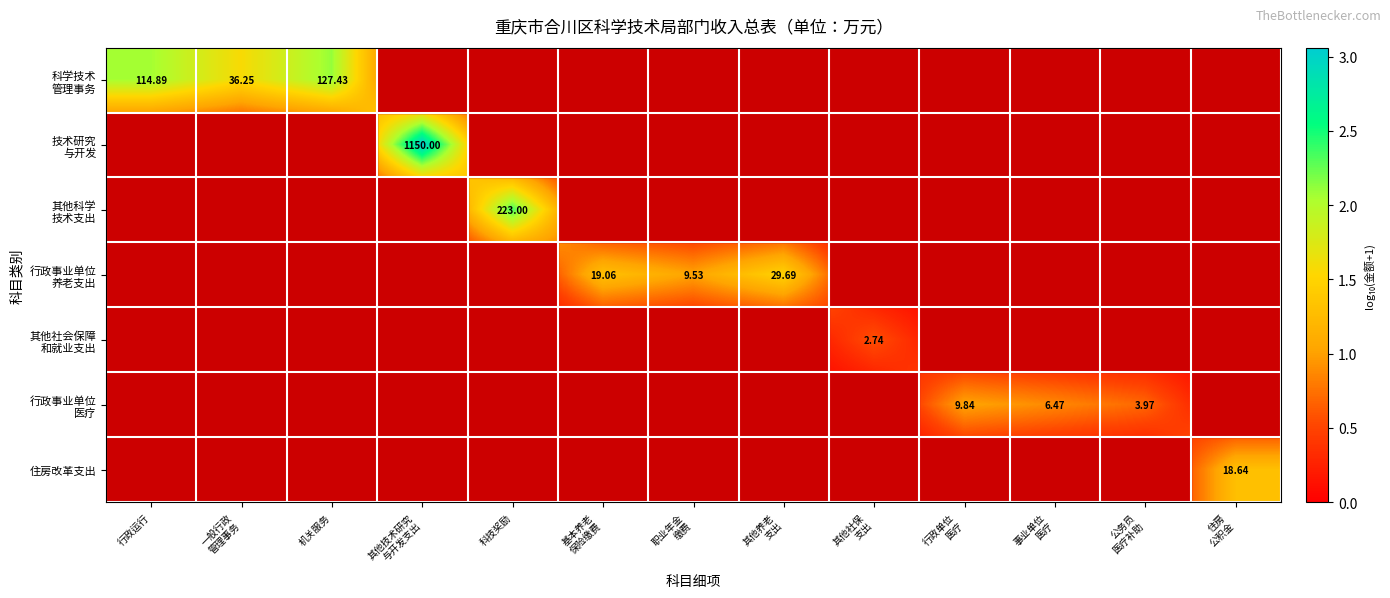

How many values in the 住房改革支出 series exceed 0?

1